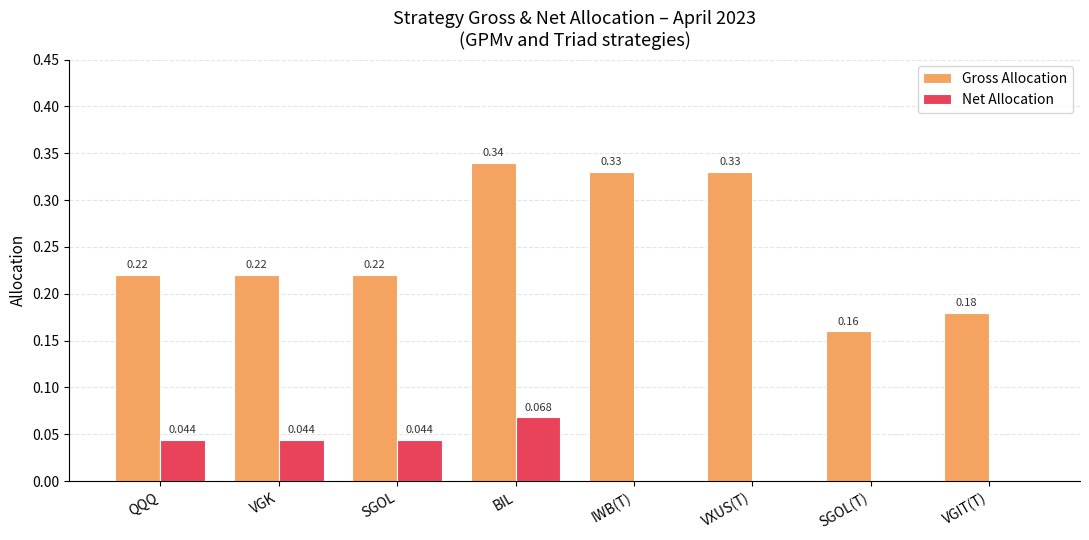

Count the Gross Allocation values in the range 0 to 1.

8